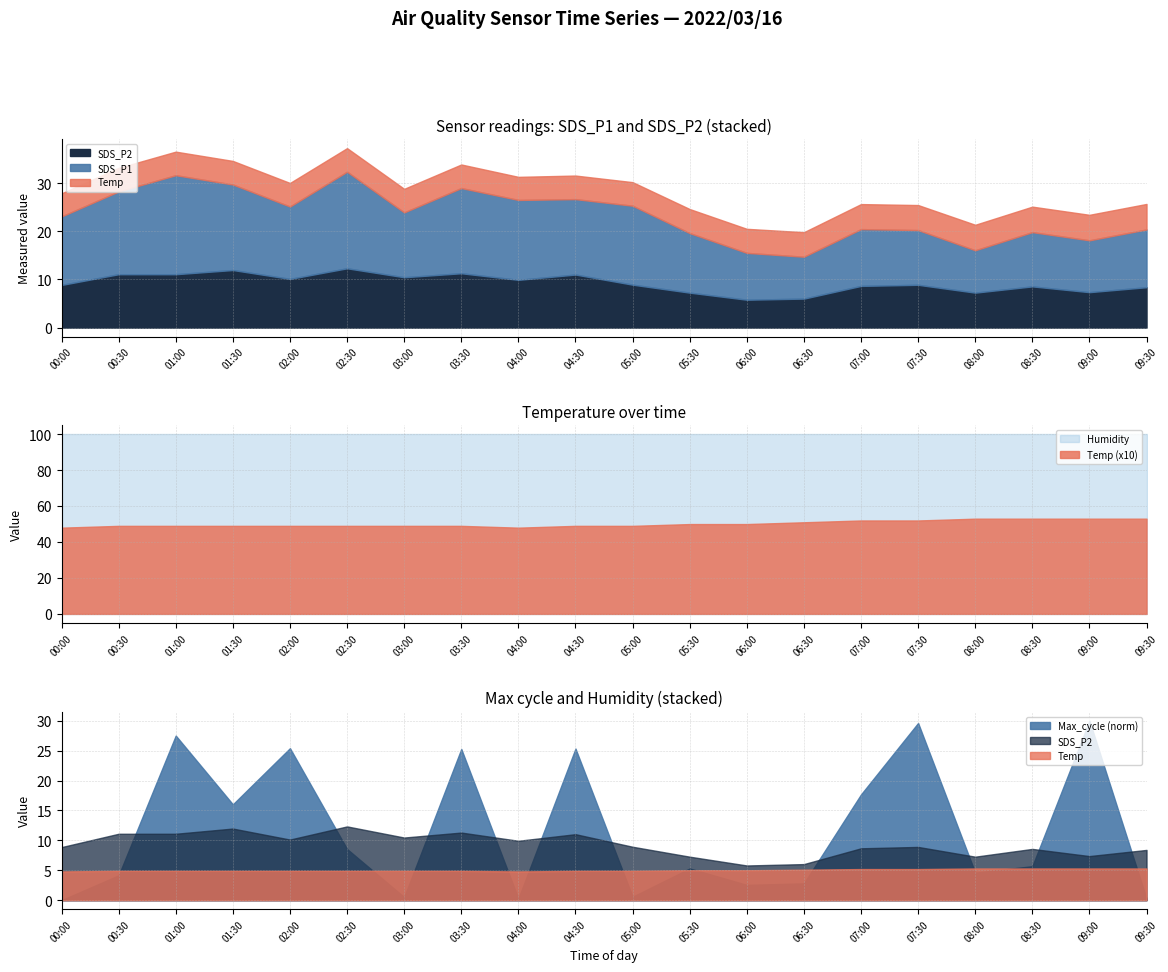

True or false: Temp and SDS_P2 cross at least once.

False